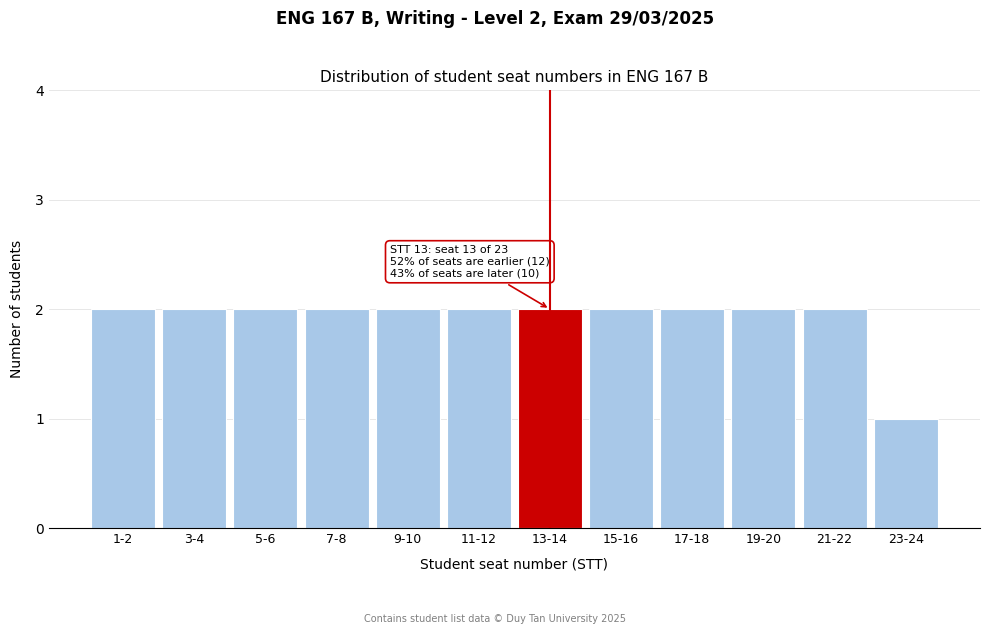

Reading right to left, what are all the values shown in this chart?

23-24=1	21-22=2	19-20=2	17-18=2	15-16=2	13-14=2	11-12=2	9-10=2	7-8=2	5-6=2	3-4=2	1-2=2